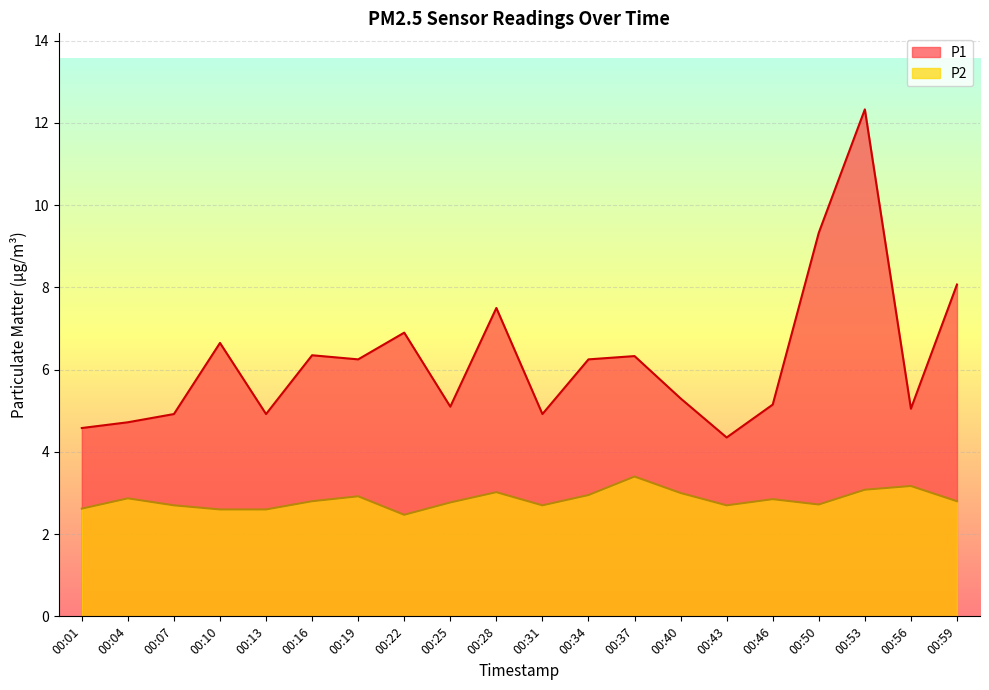

Which series has the largest range (max minus min)?

P1